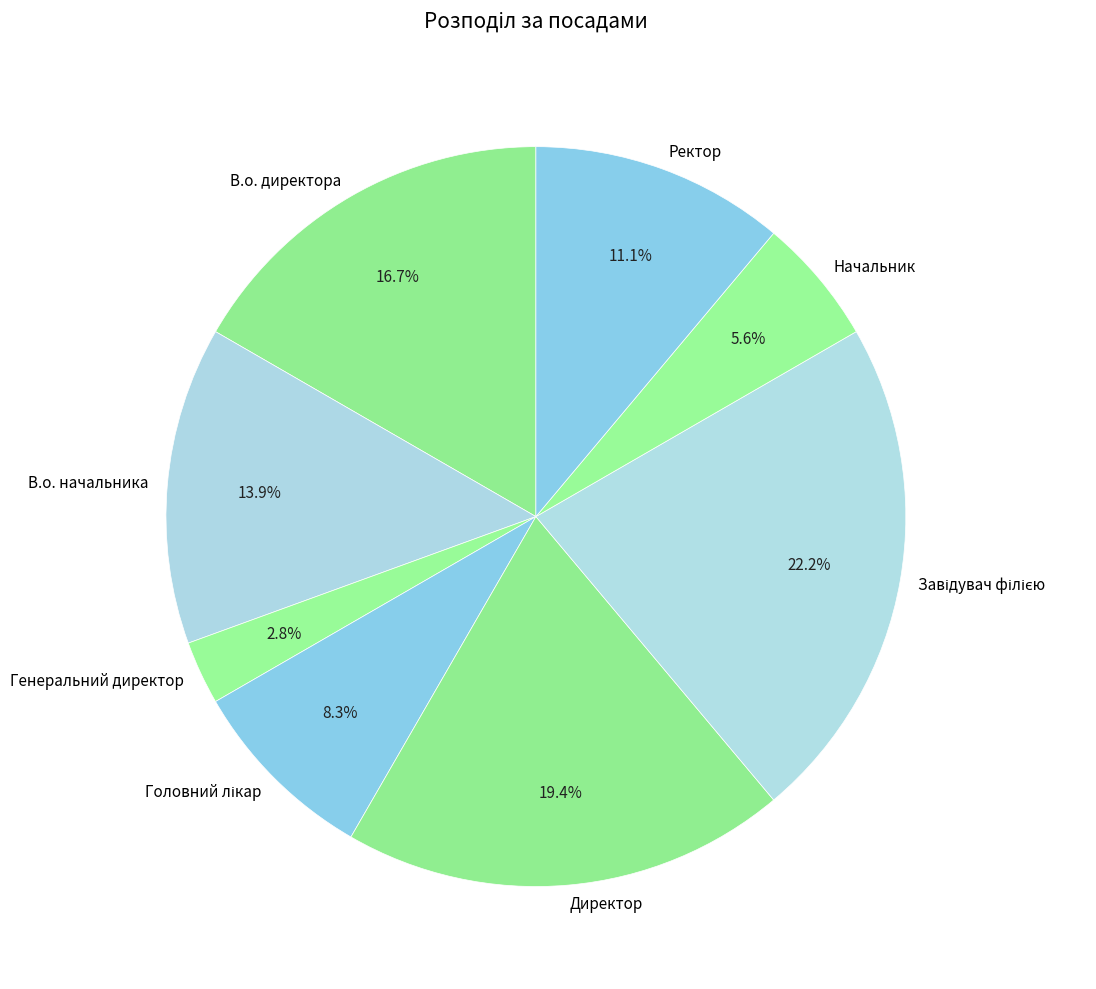

What is the ratio of the value at Ректор to the value at В.о. директора?

0.7